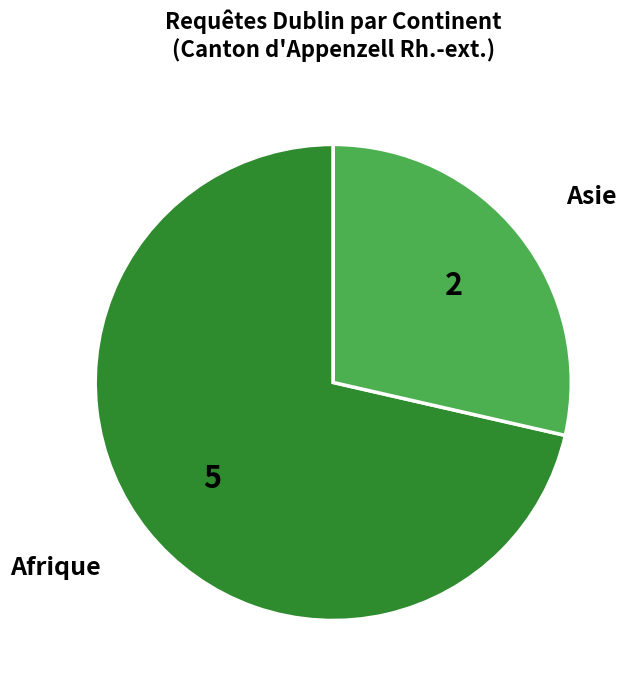

Is there any slice that represents more than half of the pie?

Yes